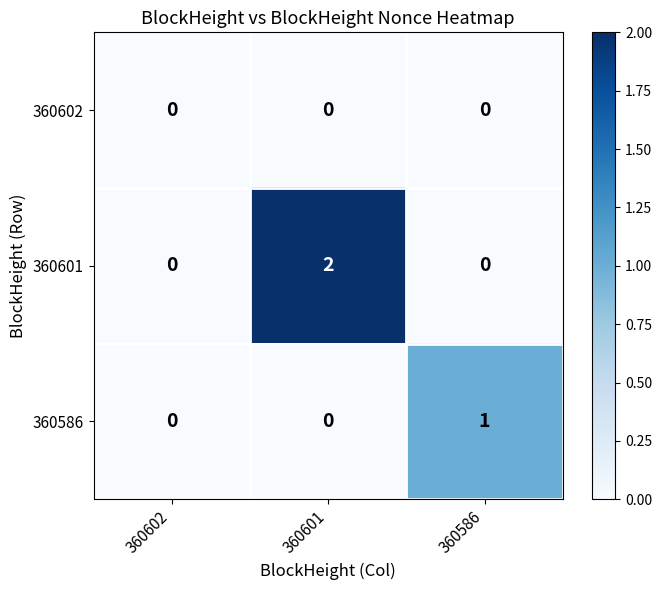

How many 360601 values are between 0 and 2?

3